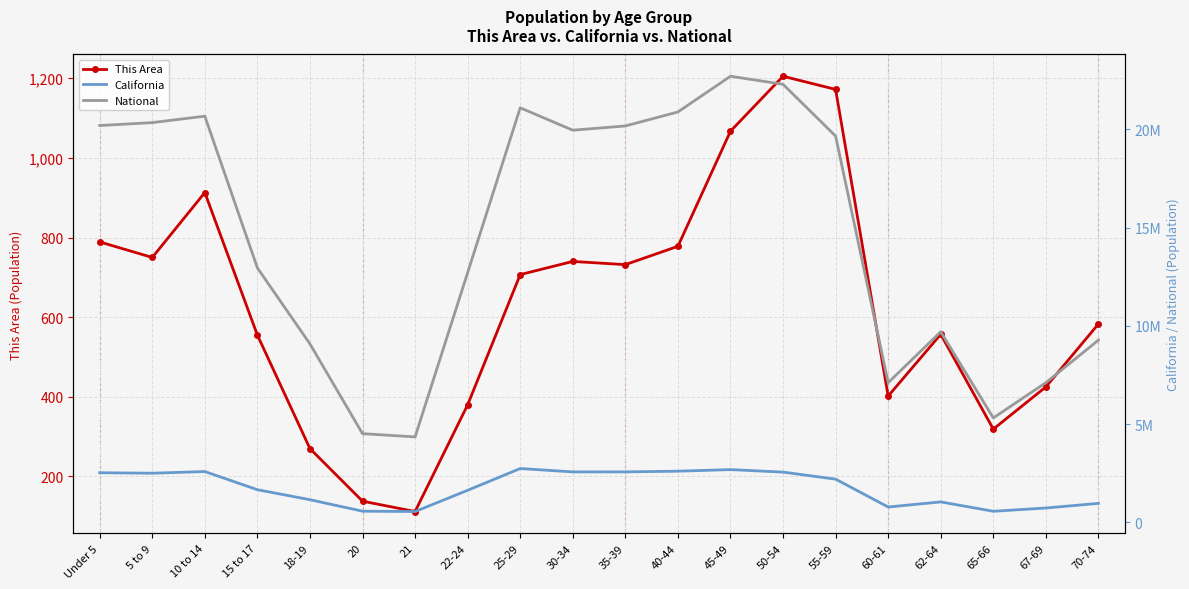

The value of This Area at 21 is 112. True or false?

True